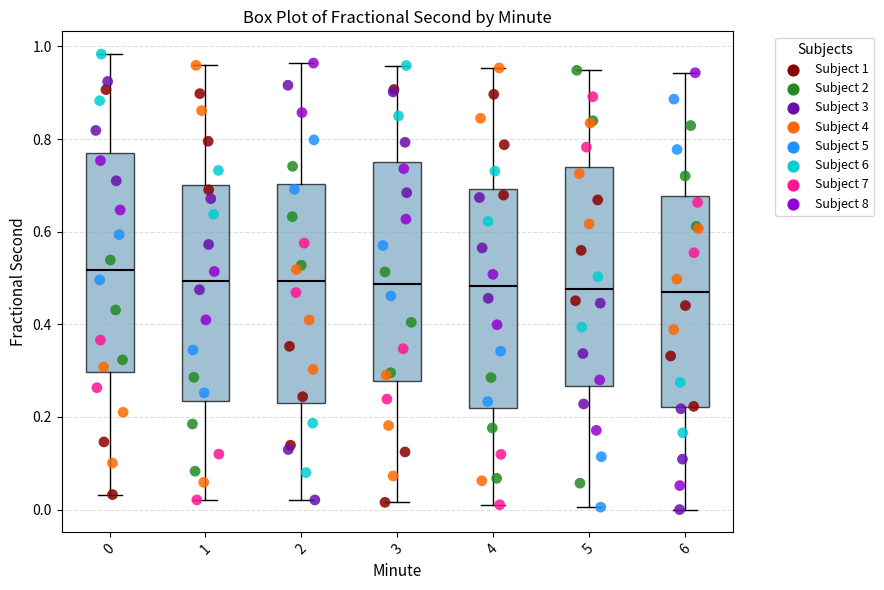

Reading left to right, transcribe this box plot: for each box, give where its median line is, the range the box spans, and where its two whiskers end, as read against the y-axis. The values are not printed on the chart, so give them approximately, as read against the axis.

0: median 0.52, box 0.30 to 0.76, whiskers 0.04 to 0.98
1: median 0.50, box 0.24 to 0.70, whiskers 0.02 to 0.96
2: median 0.50, box 0.22 to 0.70, whiskers 0.02 to 0.96
3: median 0.48, box 0.28 to 0.76, whiskers 0.02 to 0.96
4: median 0.48, box 0.22 to 0.70, whiskers 0.02 to 0.96
5: median 0.48, box 0.26 to 0.74, whiskers 0.00 to 0.94
6: median 0.46, box 0.22 to 0.68, whiskers 0.00 to 0.94